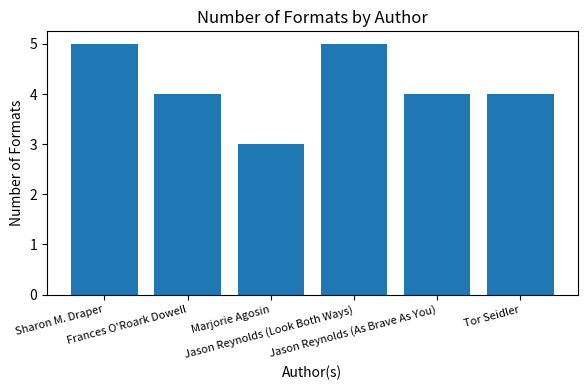

What is the smallest value displayed?

3